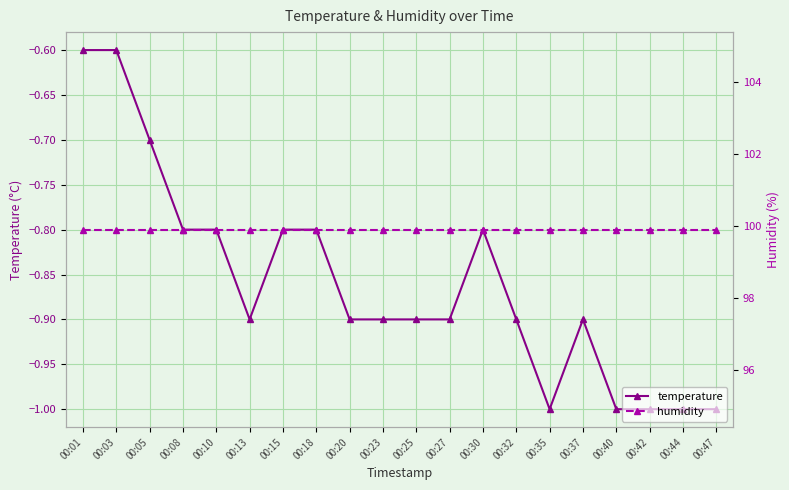

What is the sum of the temperature values at 00:15 and 00:40?

-1.8